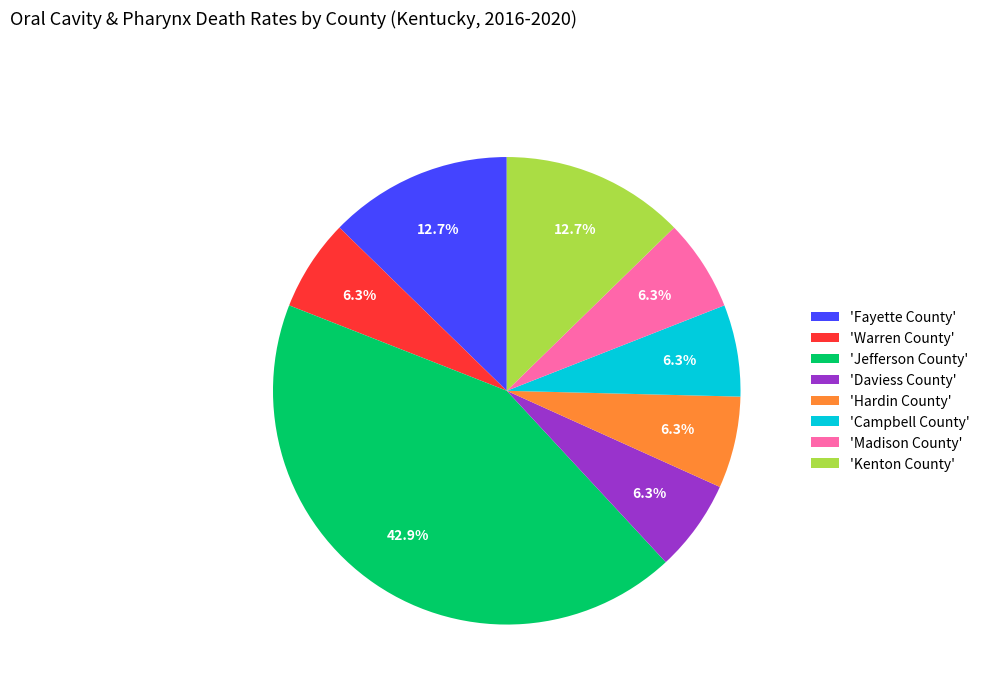

Is there a majority slice in this chart?

No